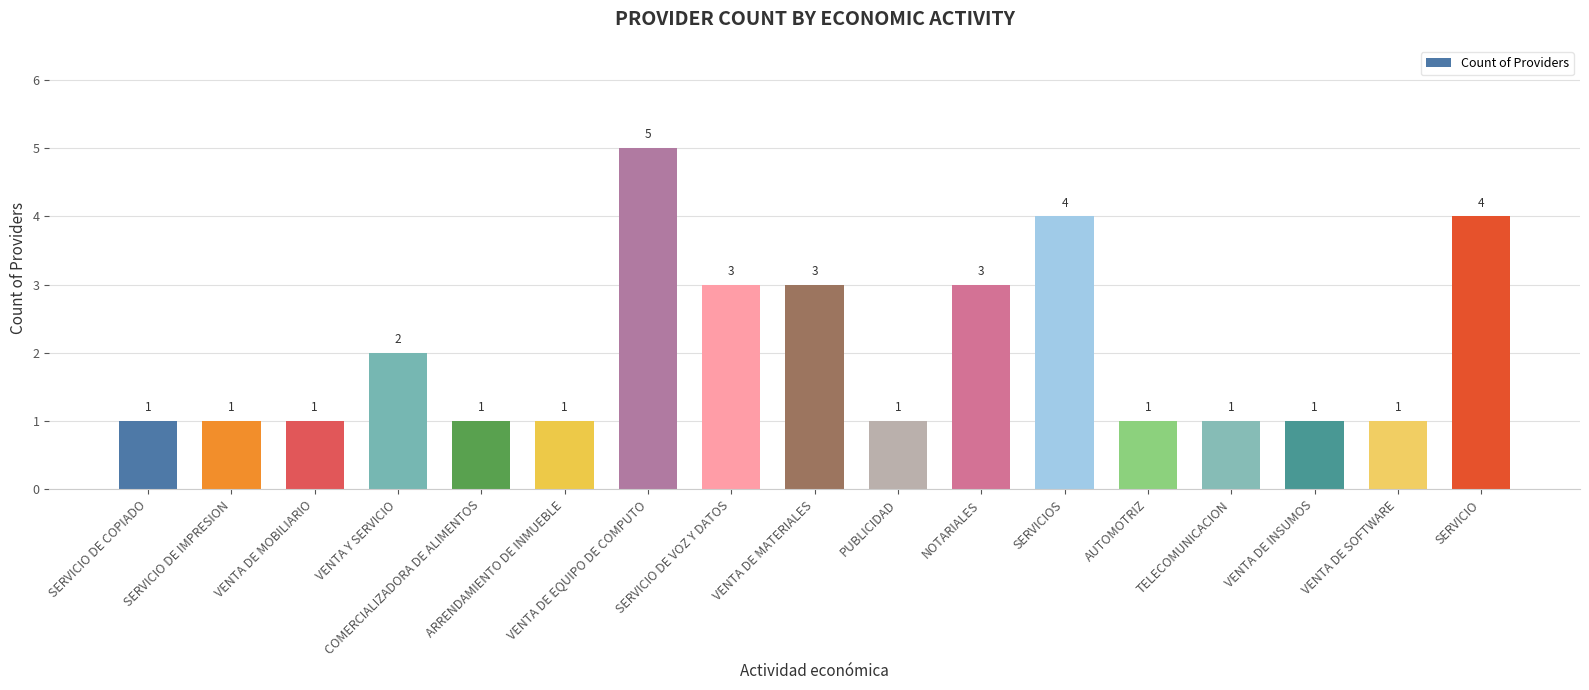

What is the label of the 6th bar from the right?

SERVICIOS